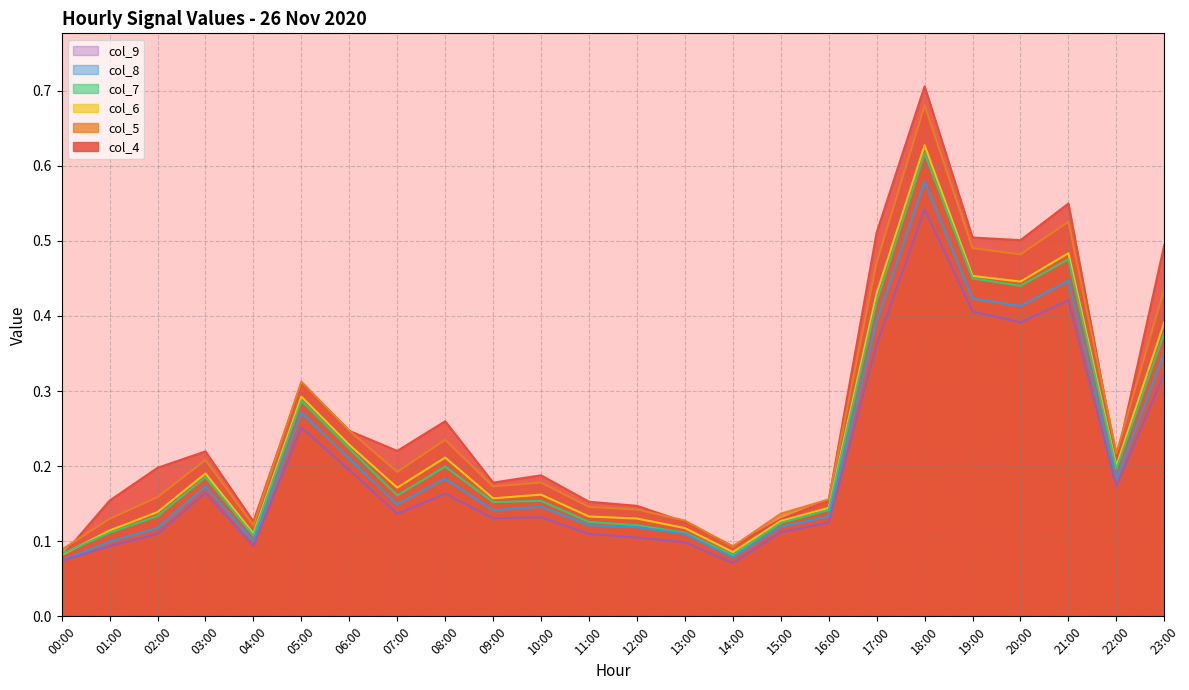

List the labels in order of col_4 value, smallest first.

00:00, 14:00, 13:00, 04:00, 15:00, 12:00, 11:00, 01:00, 16:00, 09:00, 10:00, 02:00, 22:00, 03:00, 07:00, 06:00, 08:00, 05:00, 23:00, 20:00, 19:00, 17:00, 21:00, 18:00